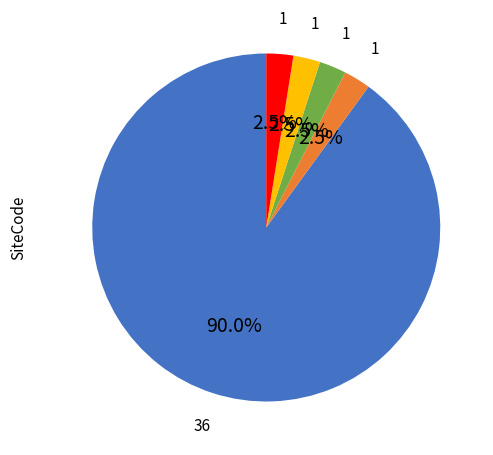

Count the number of slices in the pie.

5